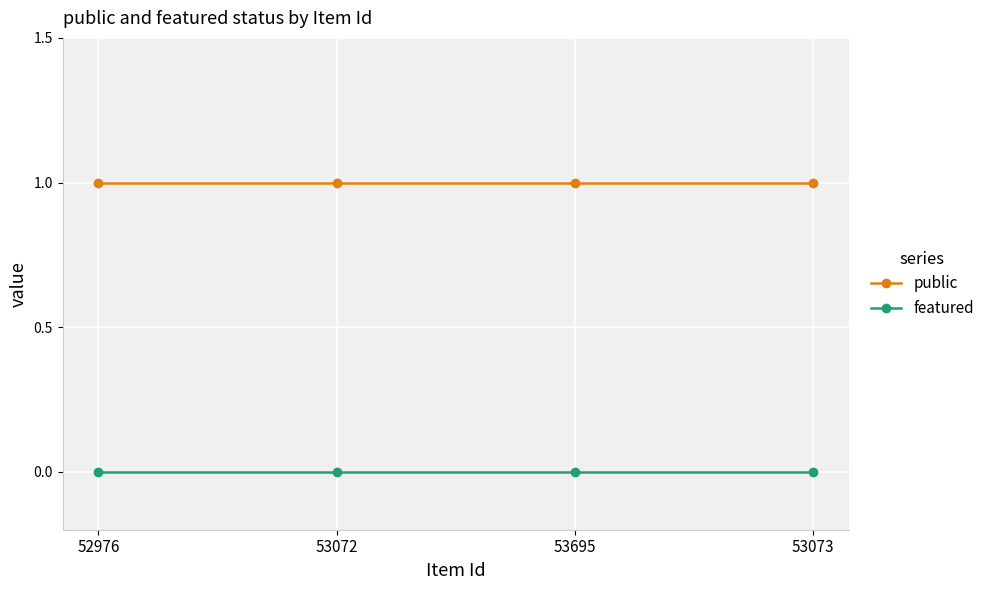

True or false: public and featured cross at least once.

False